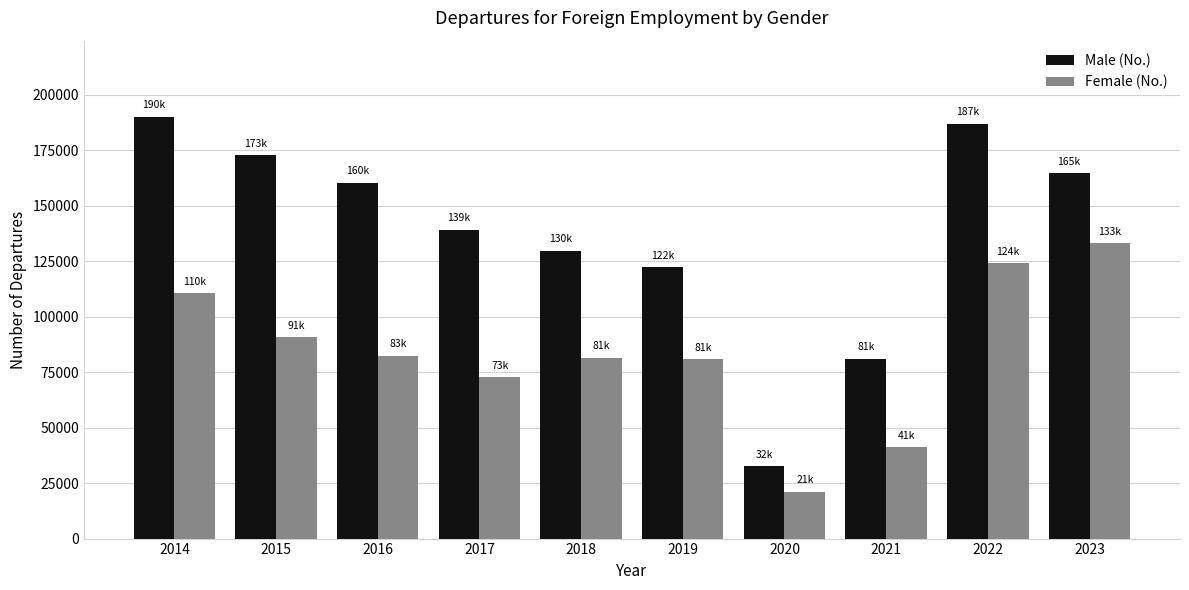

Are the bars grouped side by side (vs. stacked)?

Yes